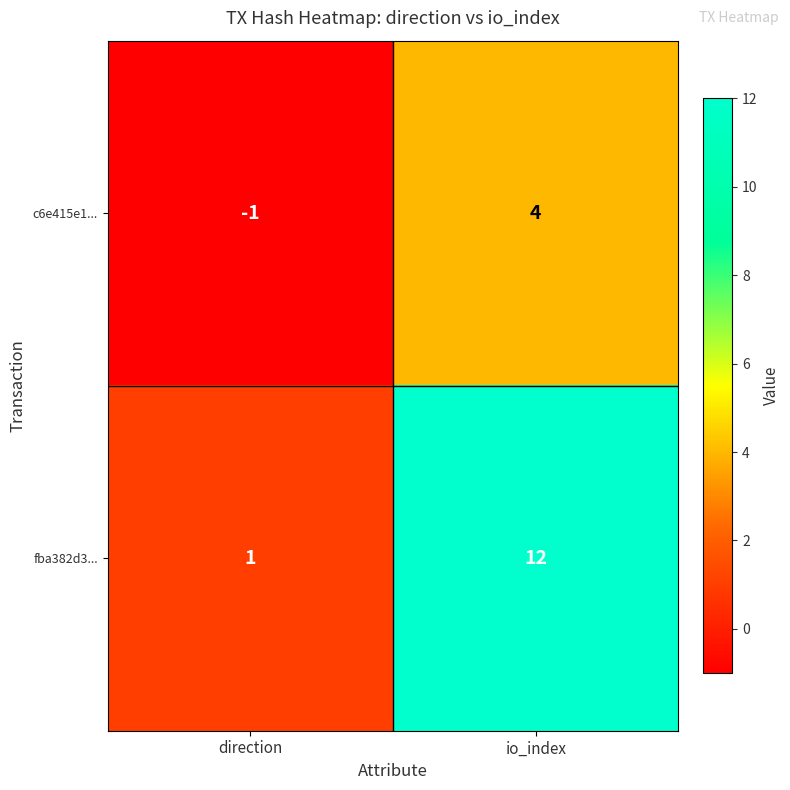

Which series has the largest range (max minus min)?

fba382d3...